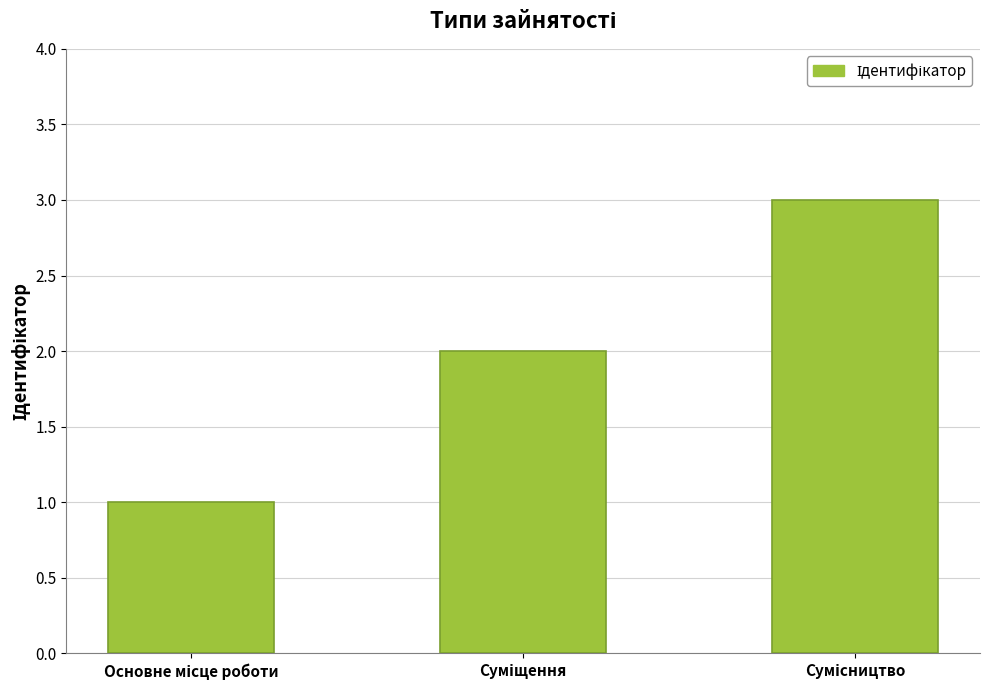

What is the sum of all values?

6